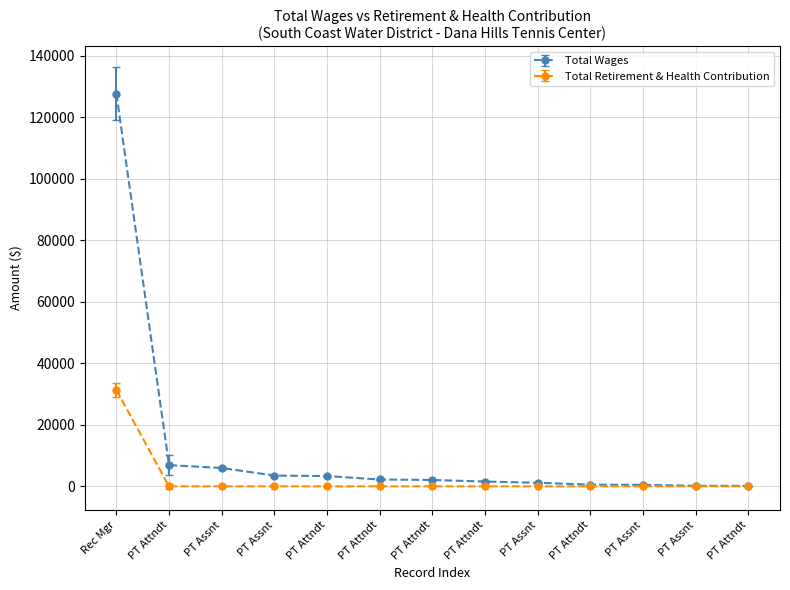

What is the sum of all Total Retirement & Health Contribution values?

31312